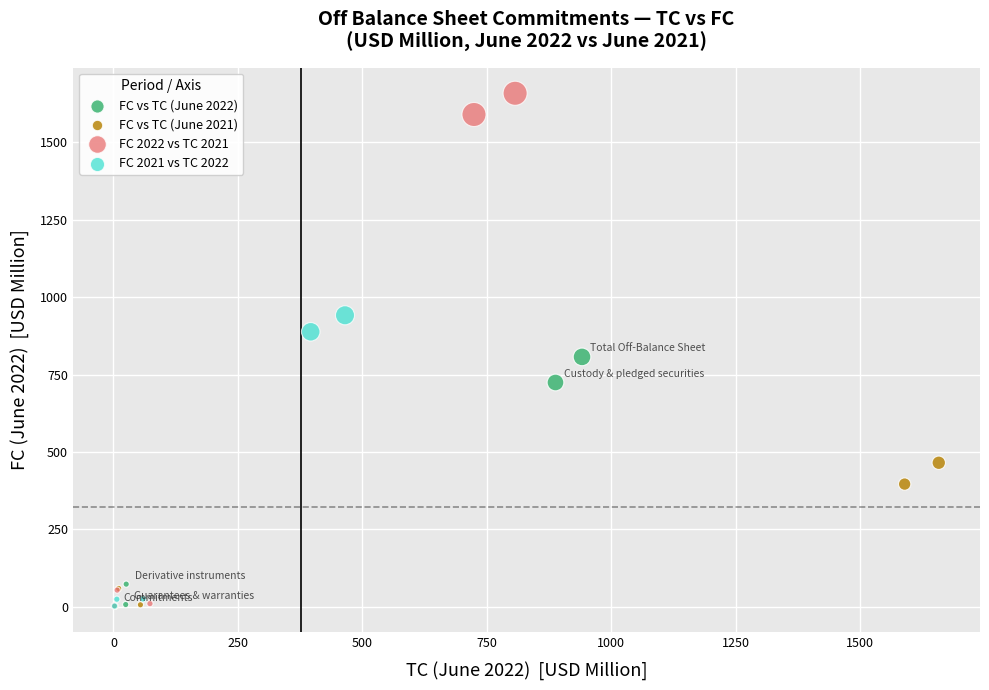

Which series has the largest Y range (max minus min)?

FC 2022 vs TC 2021